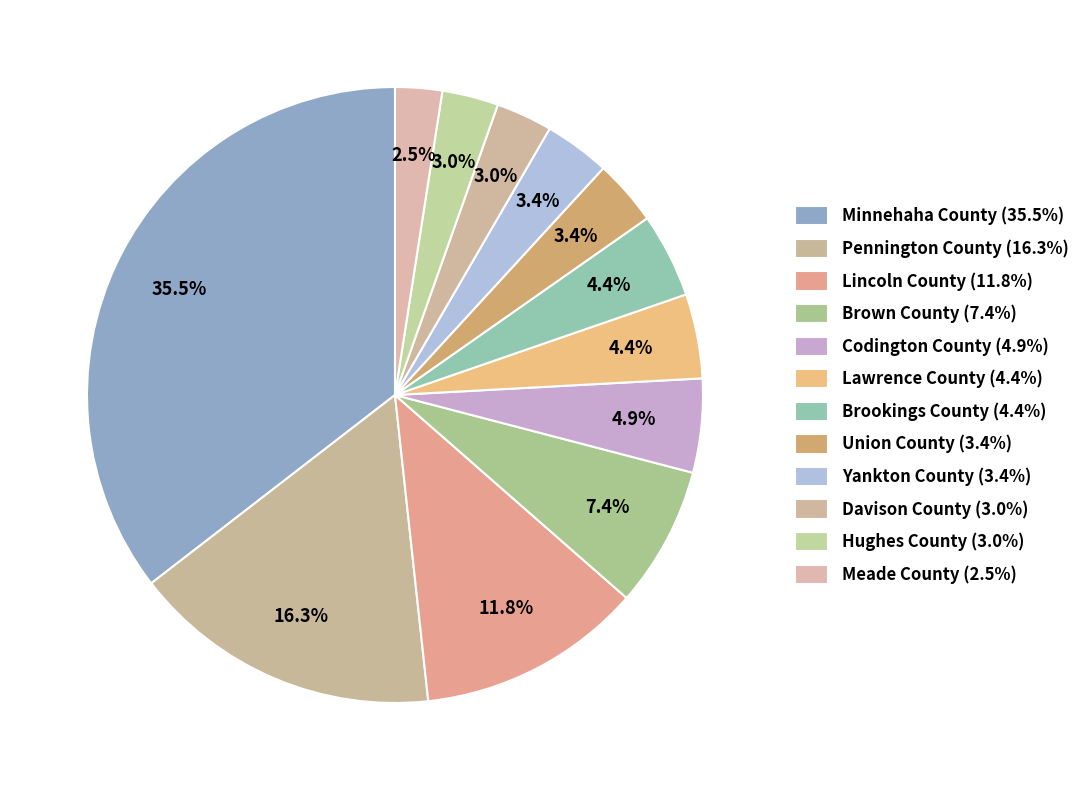

True or false: Pennington County accounts for 16% of the total.

True